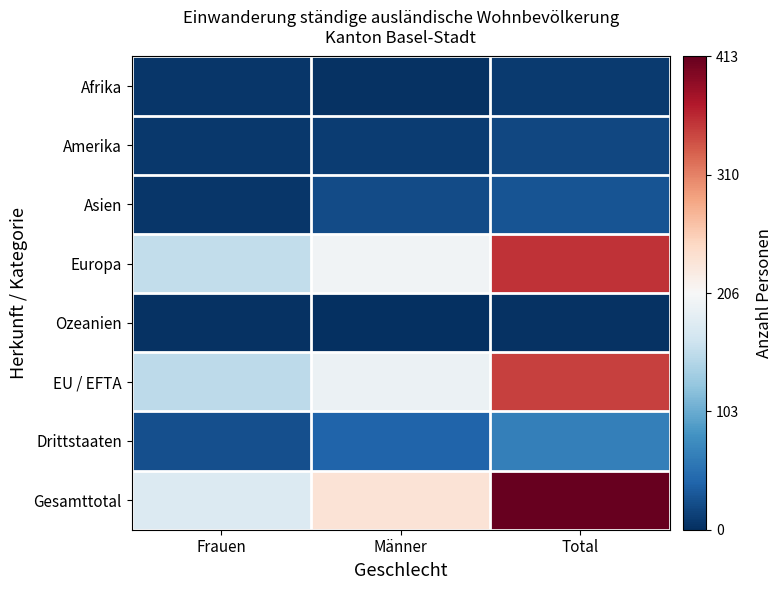

At how many categories does at least one series exceed 300?

1